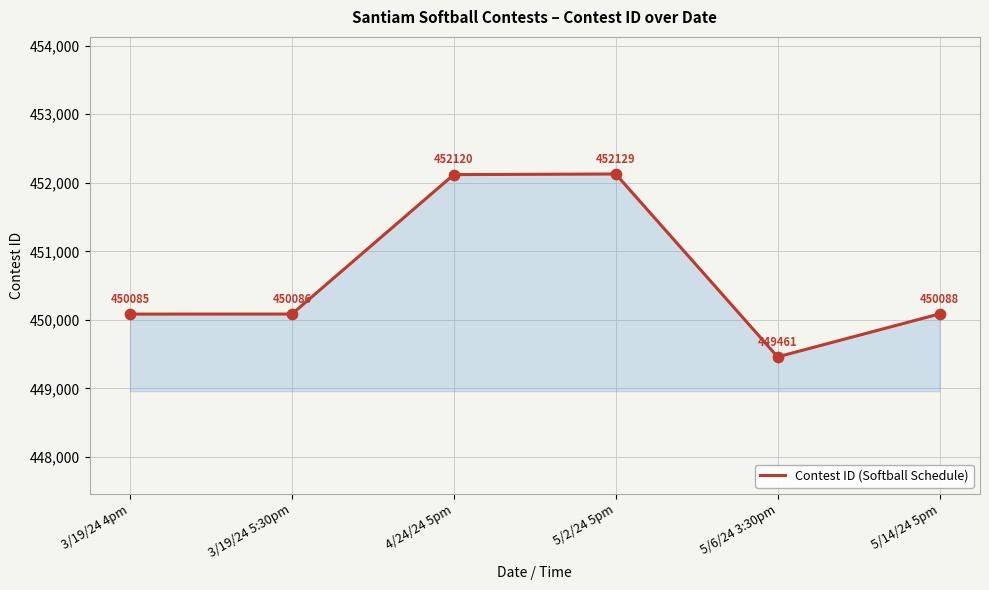

What is the change in value from 4/24/24 5pm to 5/2/24 5pm?

+9